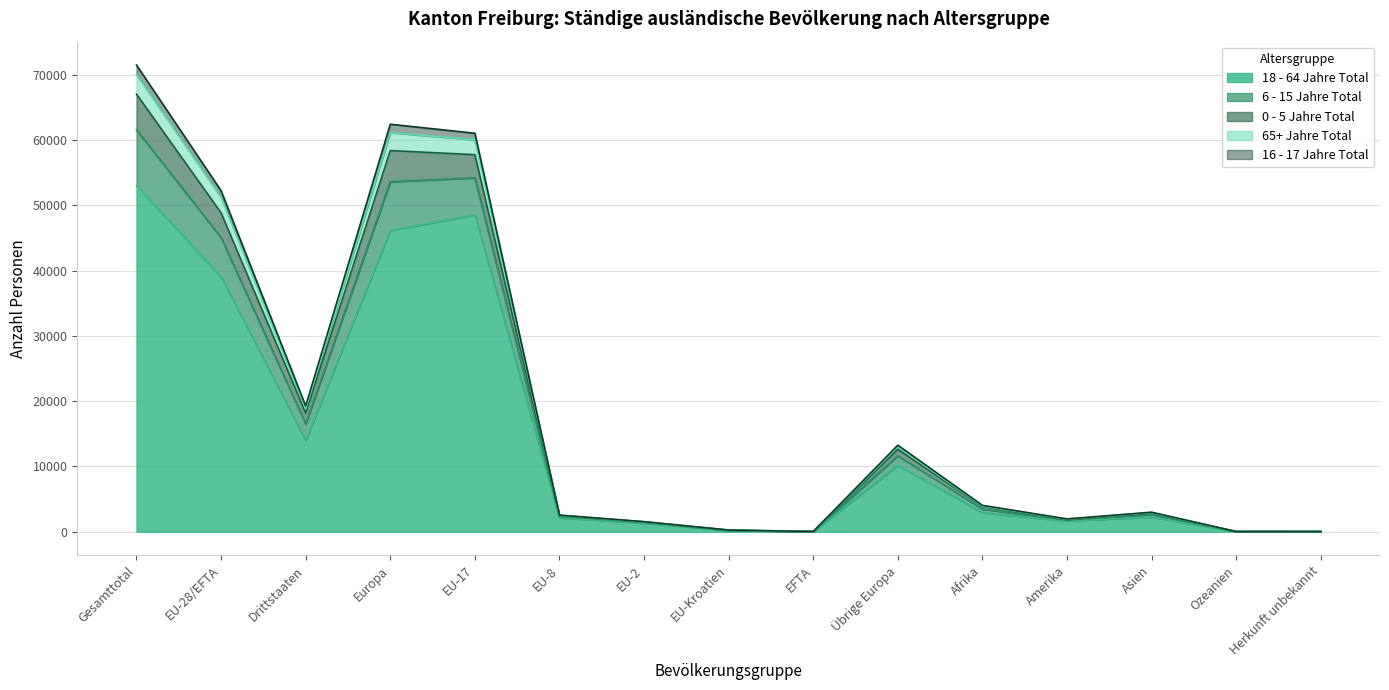

What is the label of the 3rd point from the left?

Drittstaaten